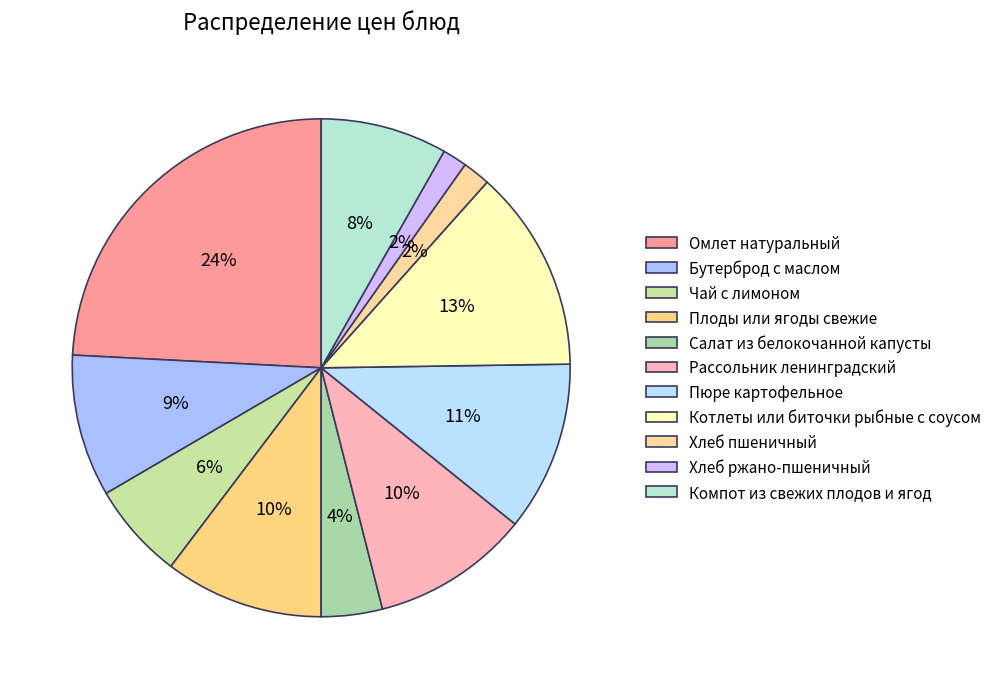

How many segments does this pie chart have?

11